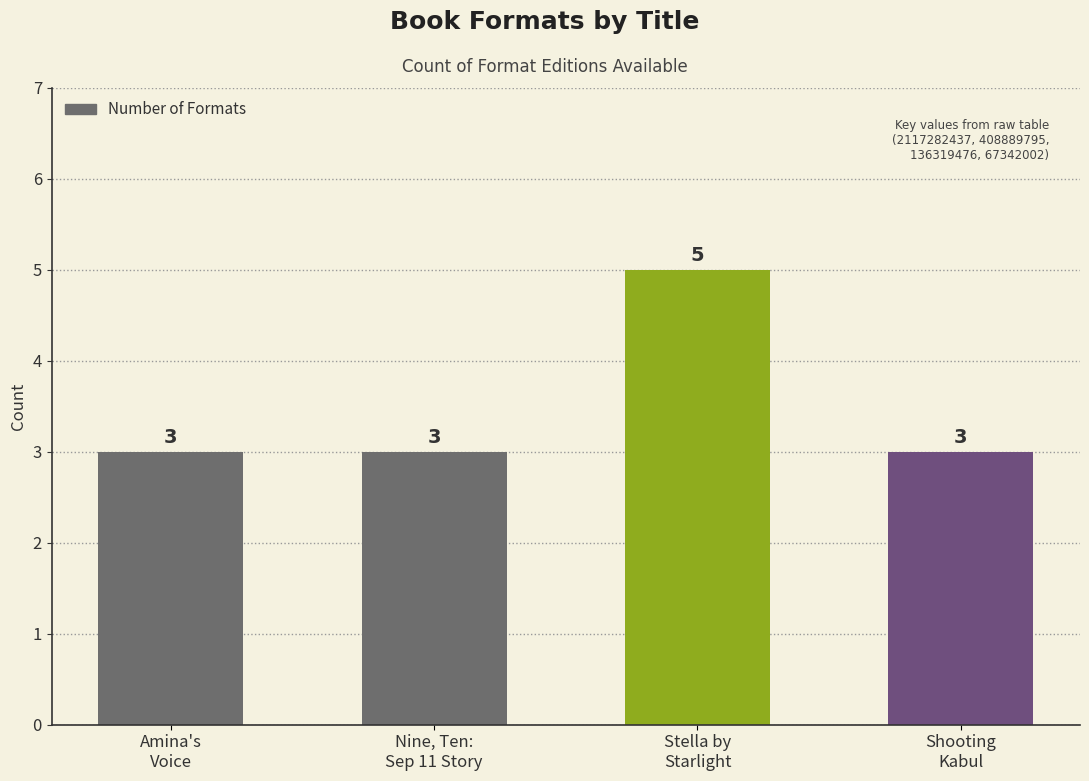

What is the maximum value shown in the chart?

5